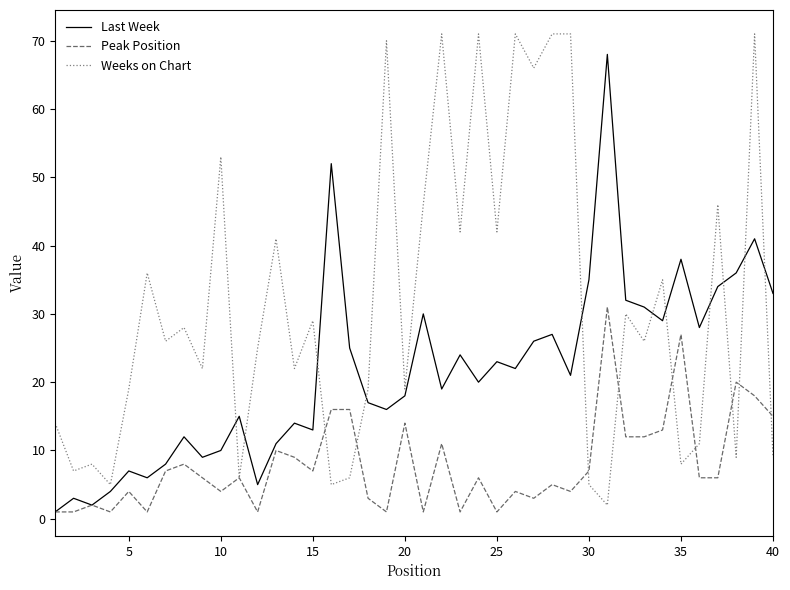

True or false: Last Week and Weeks on Chart intersect in this chart.

True